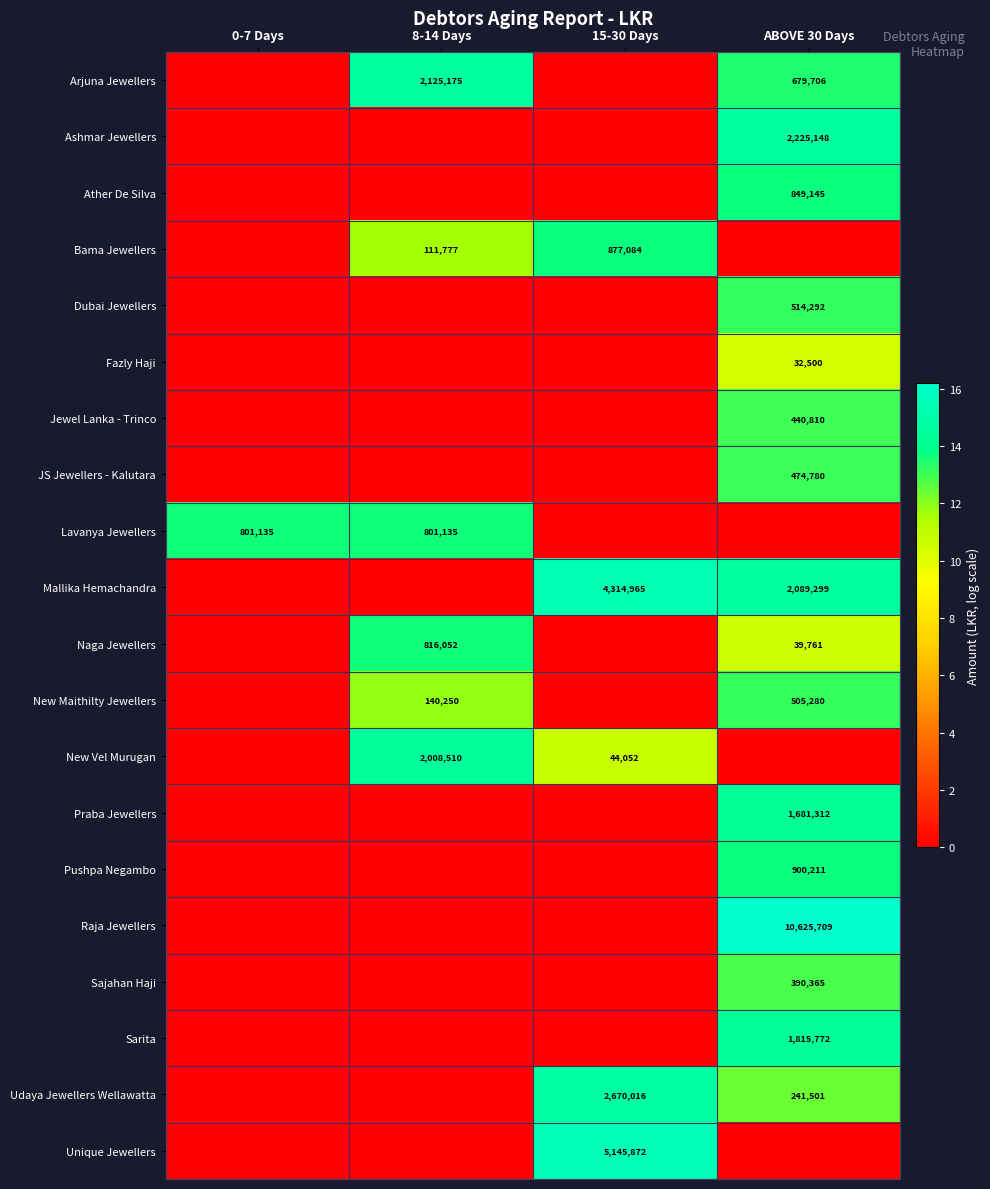

At how many categories does at least one series exceed 1?

4